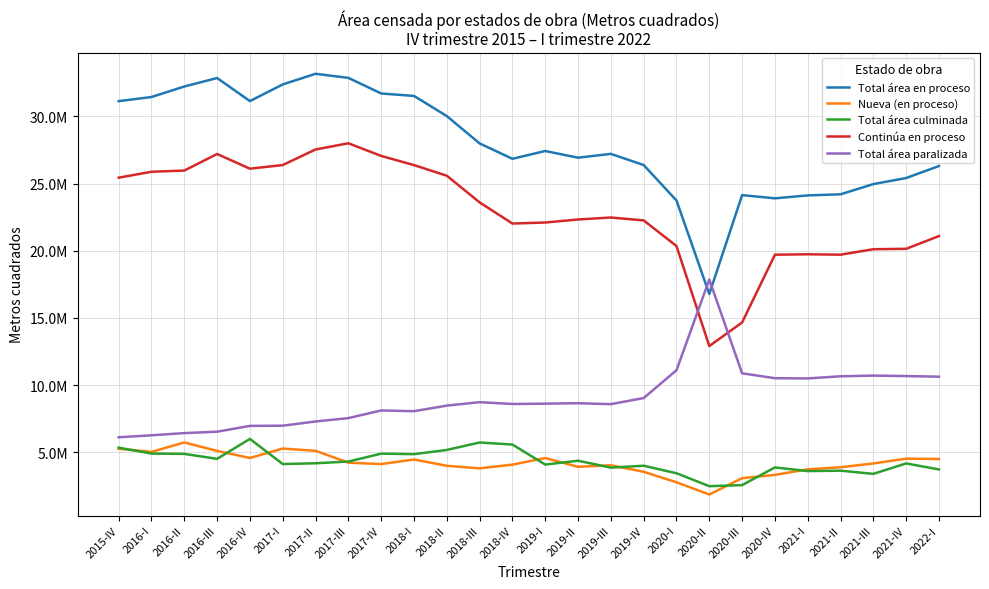

Does the chart have visible grid lines?

Yes